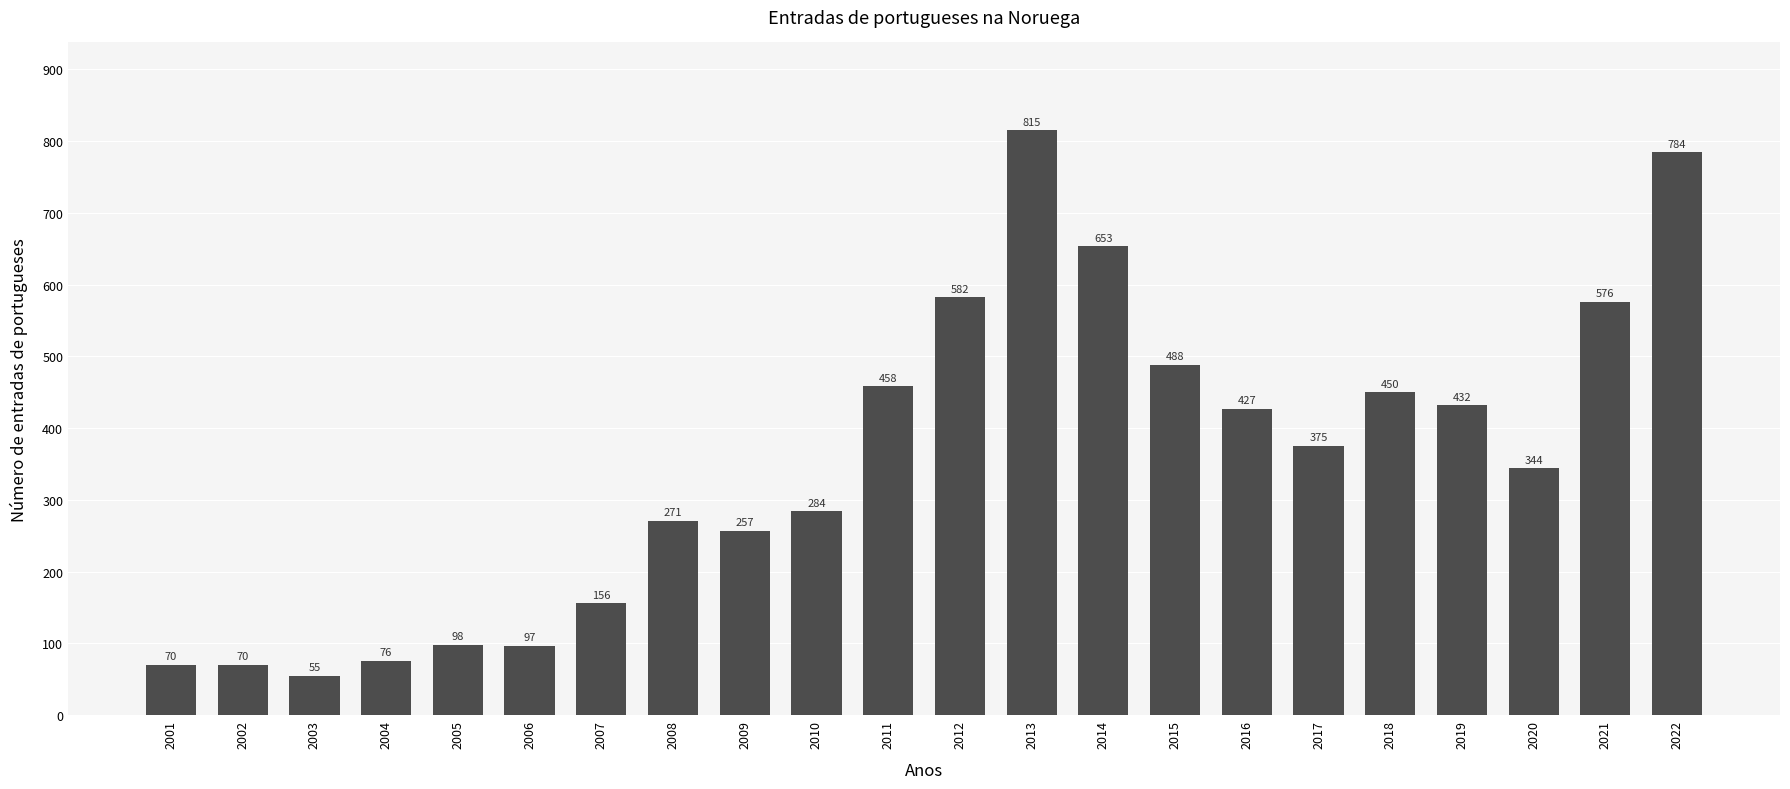

At which label does the data first exceed 375?

2011